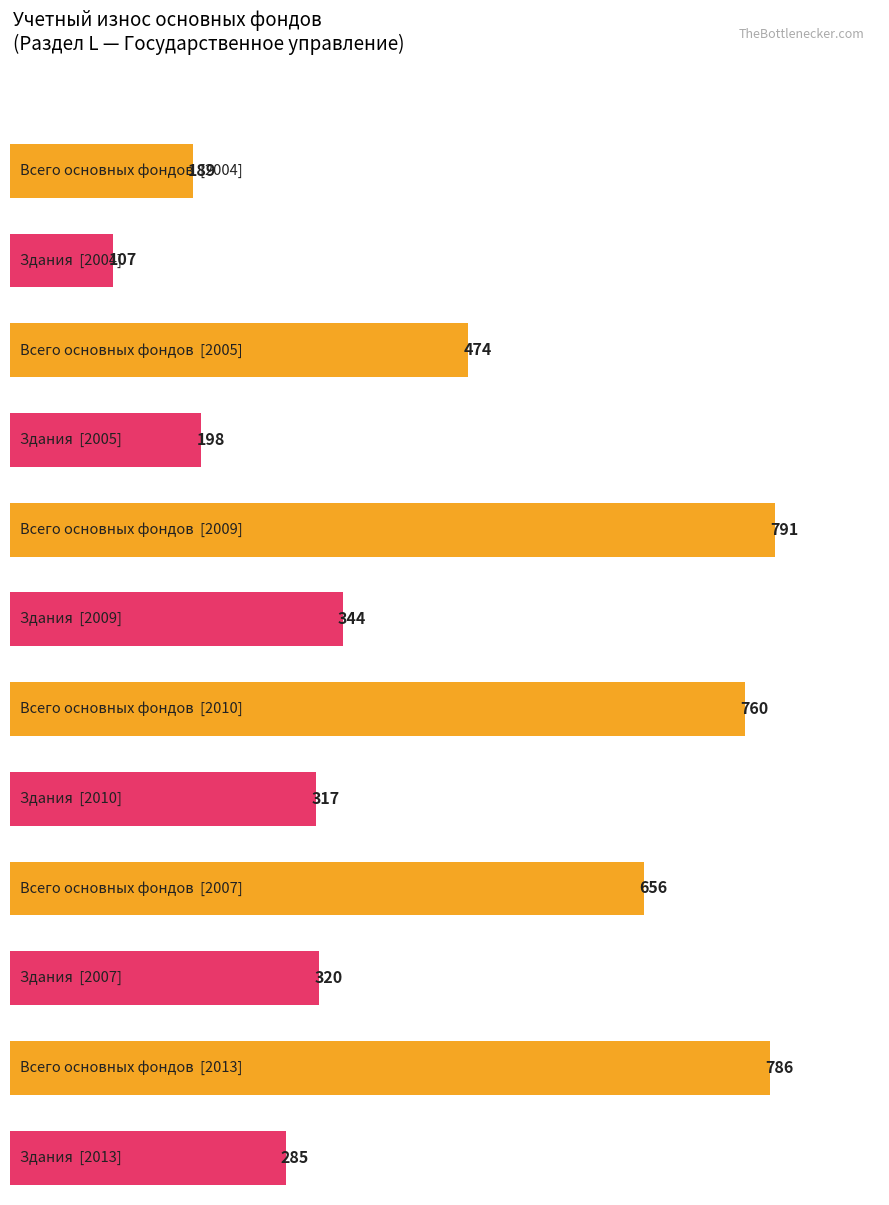

How many data points does each series have?

6